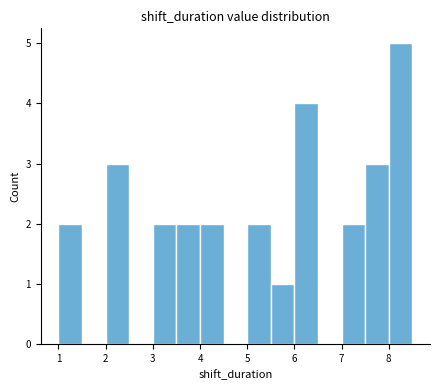

How tall is the bar that spans 7.0 to 7.5 on the x-axis? The values are not printed on the chart, so give them approximately, as read against the axis.

2